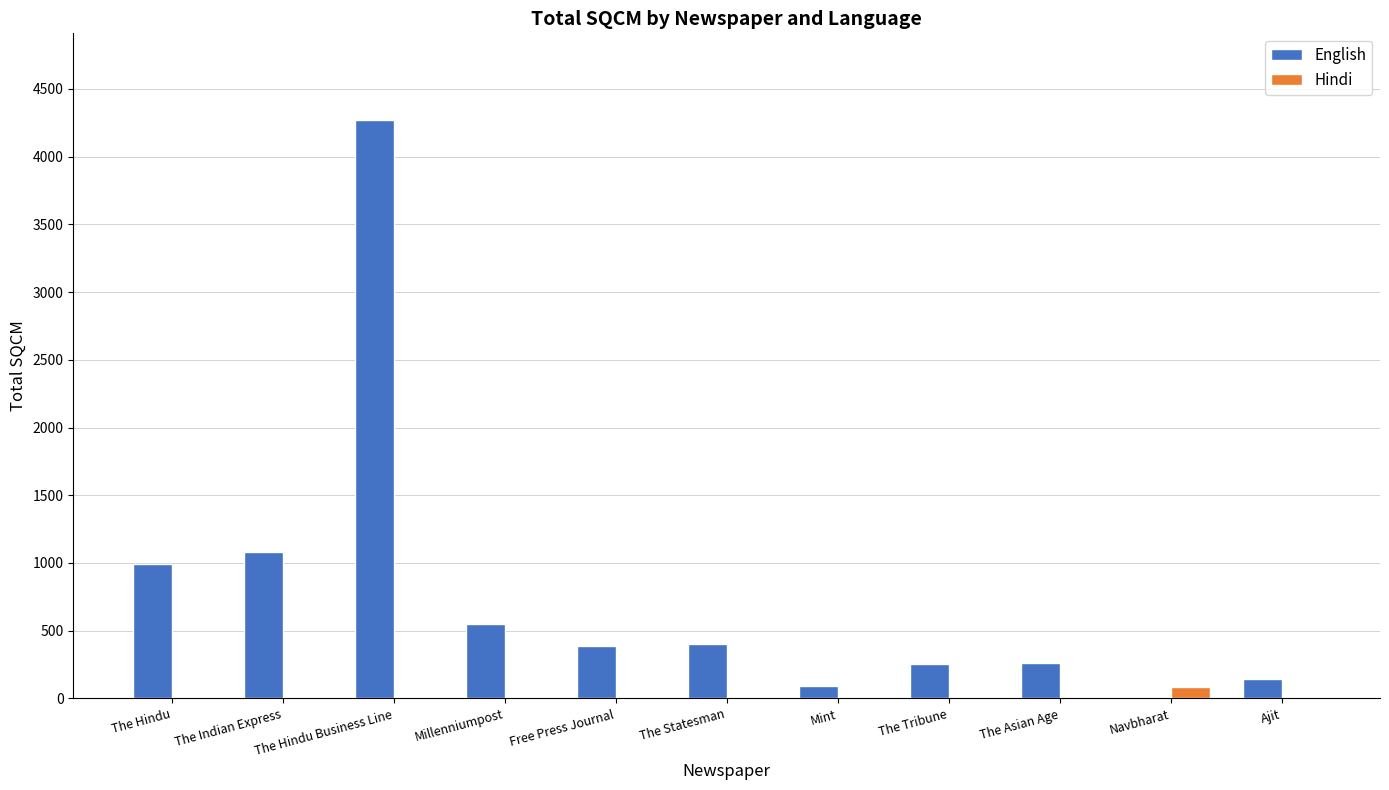

Is it true that English equals 598 at The Hindu?

False